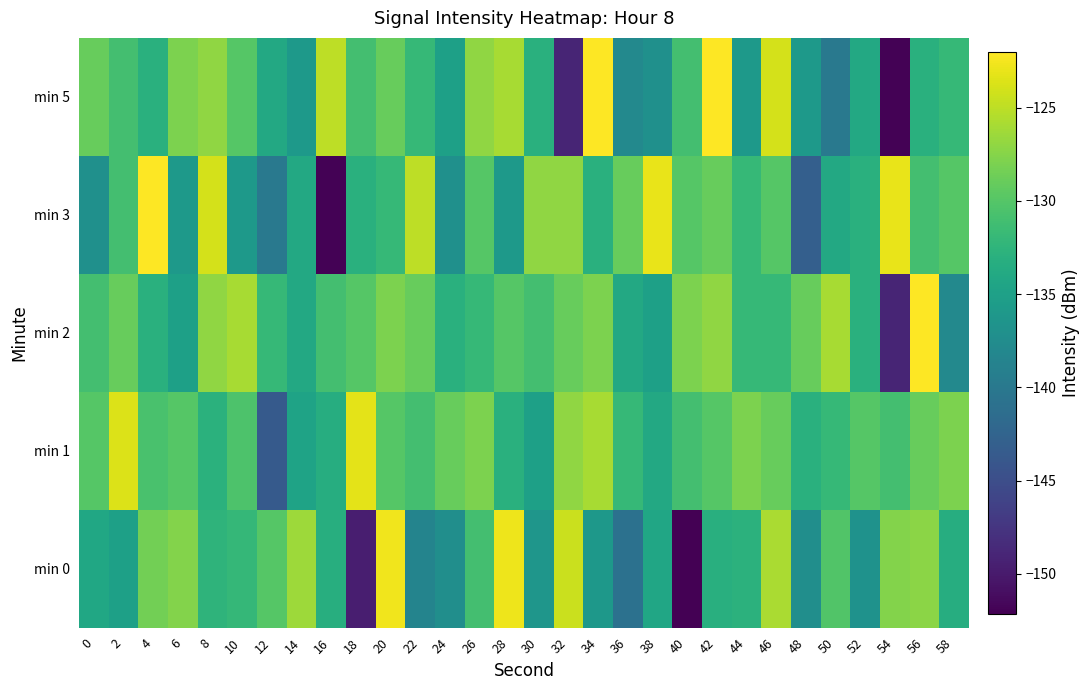

What is the total value across all series at 2?

-649.6